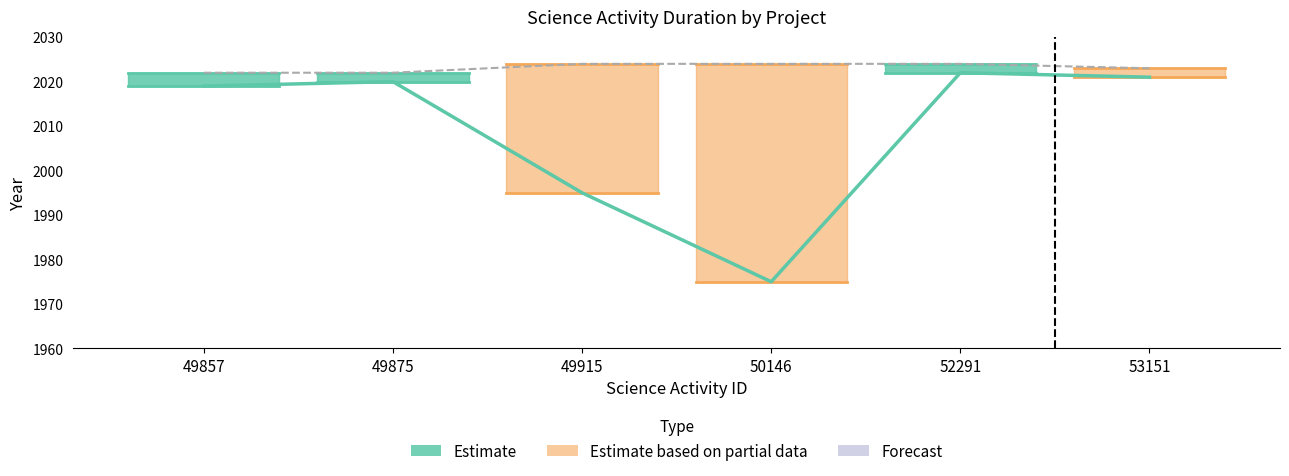

The value of Year completed at 52291 is 2024. True or false?

True